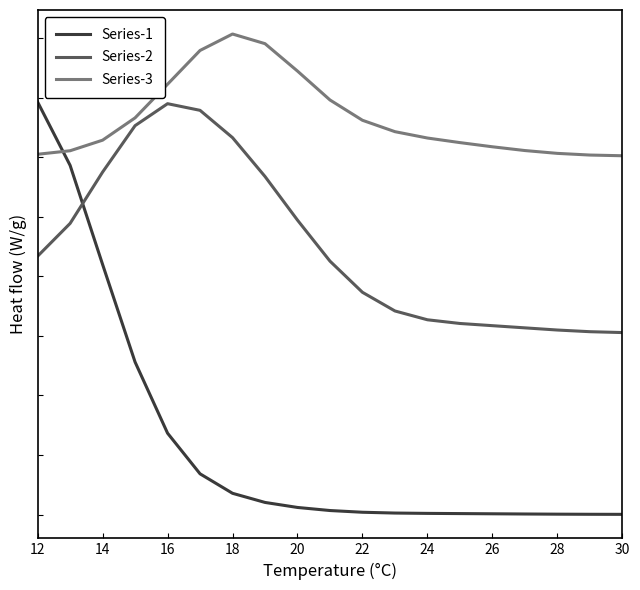

Does the chart display data point markers on the line(s)?

No